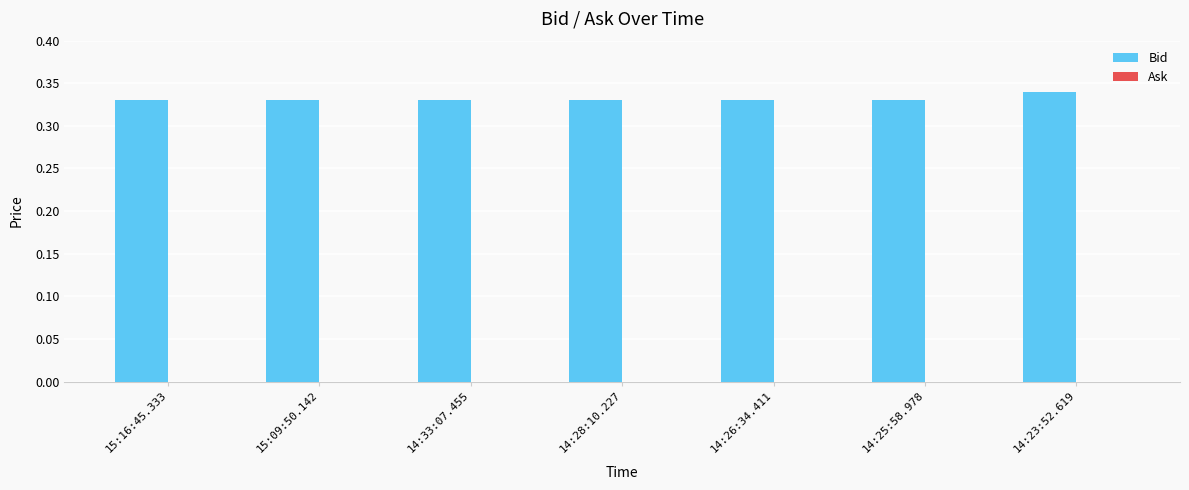

What is the sum of the values at 14:25:58.978 and 15:16:45.333?

0.7